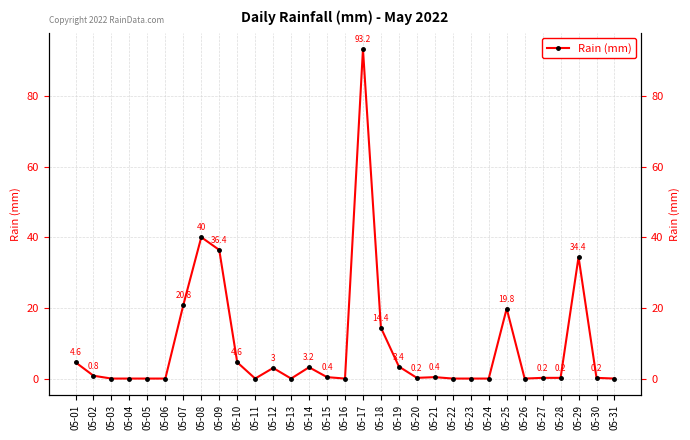

Rank the categories by value from lowest to highest.

05-03, 05-04, 05-05, 05-06, 05-11, 05-13, 05-16, 05-22, 05-23, 05-24, 05-26, 05-31, 05-20, 05-27, 05-28, 05-30, 05-15, 05-21, 05-02, 05-12, 05-14, 05-19, 05-01, 05-10, 05-18, 05-25, 05-07, 05-29, 05-09, 05-08, 05-17